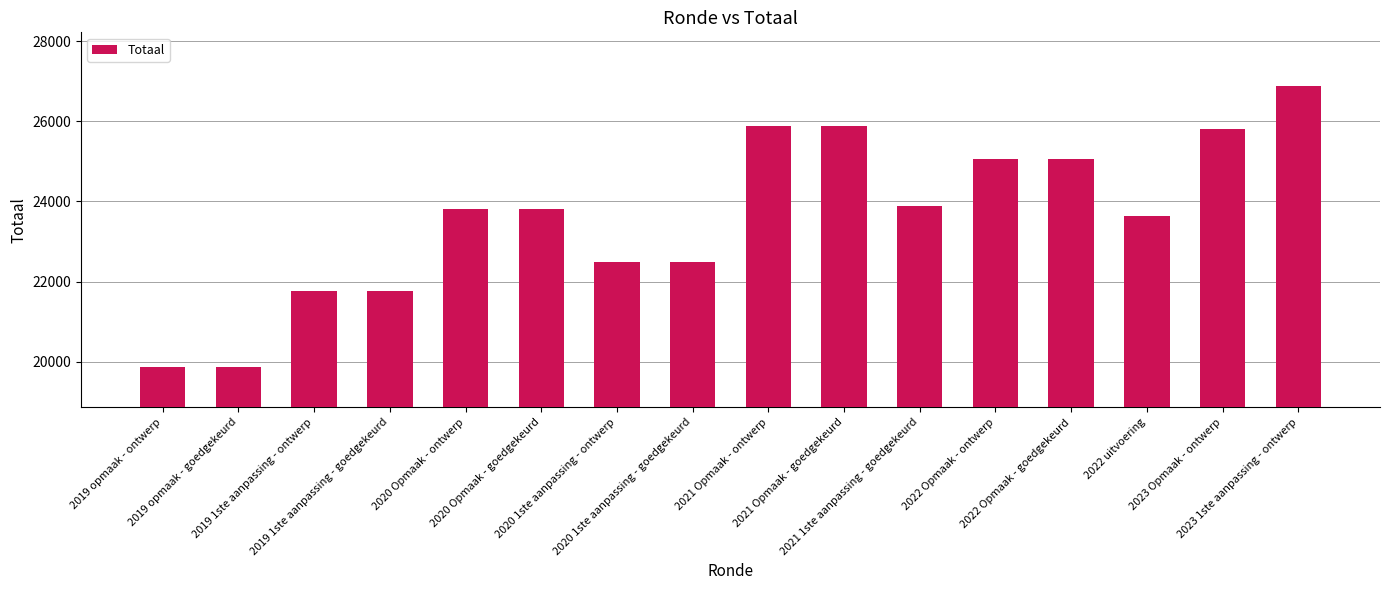

Does the chart contain stacked bars?

No